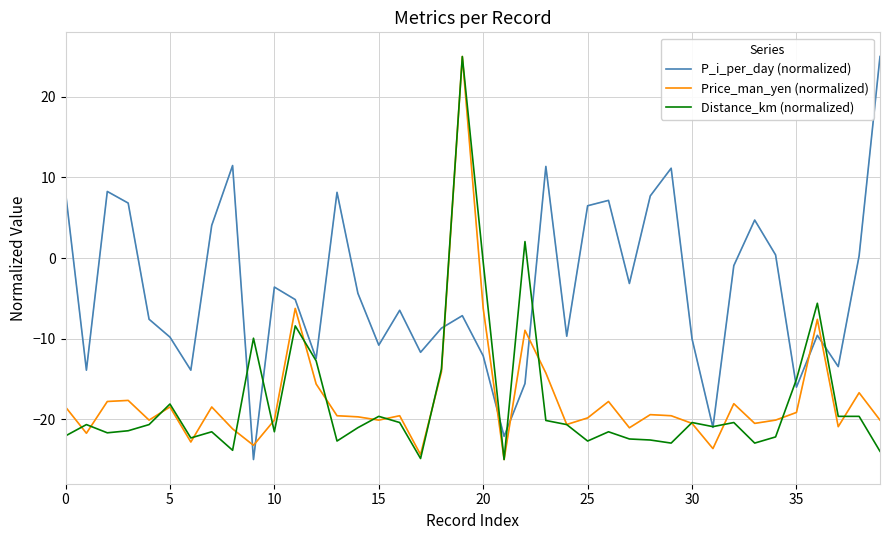

What is the greatest value displayed?

25.0